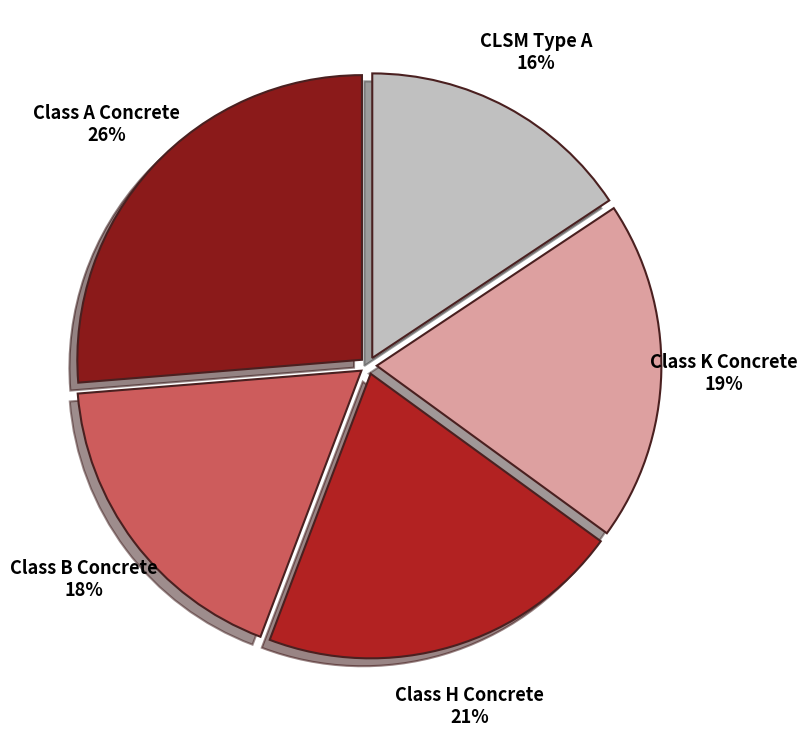

Approximately how many times larger is the value at Class B Concrete compared to Class K Concrete?

0.9